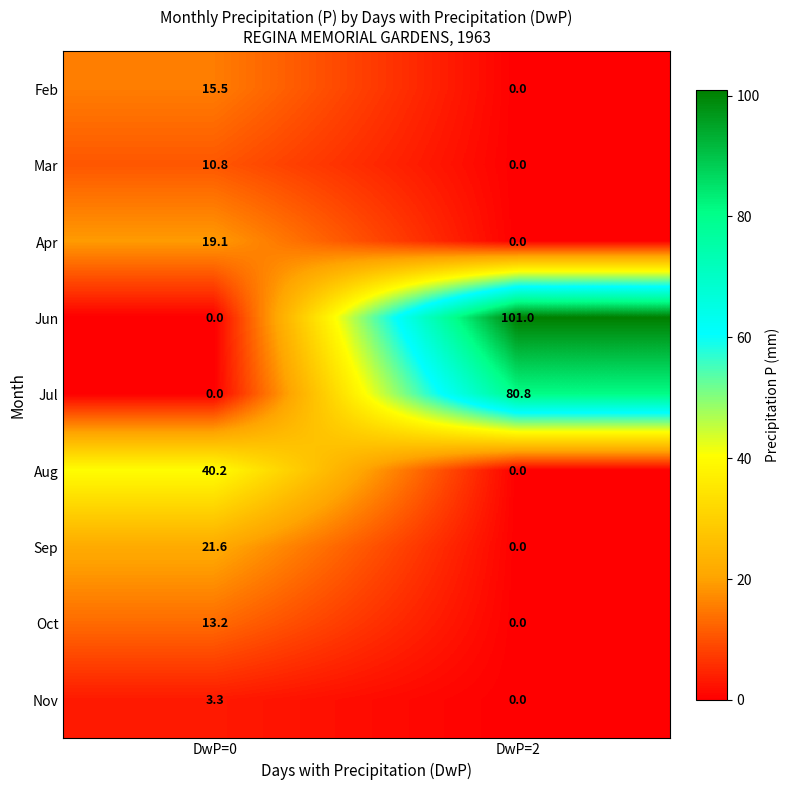

Which series changed the most between DwP=0 and DwP=2?

Jun